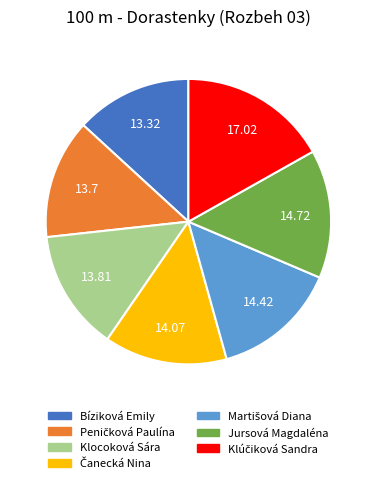

What is the ratio of the value at Bíziková Emily to the value at Jursová Magdaléna?

0.9